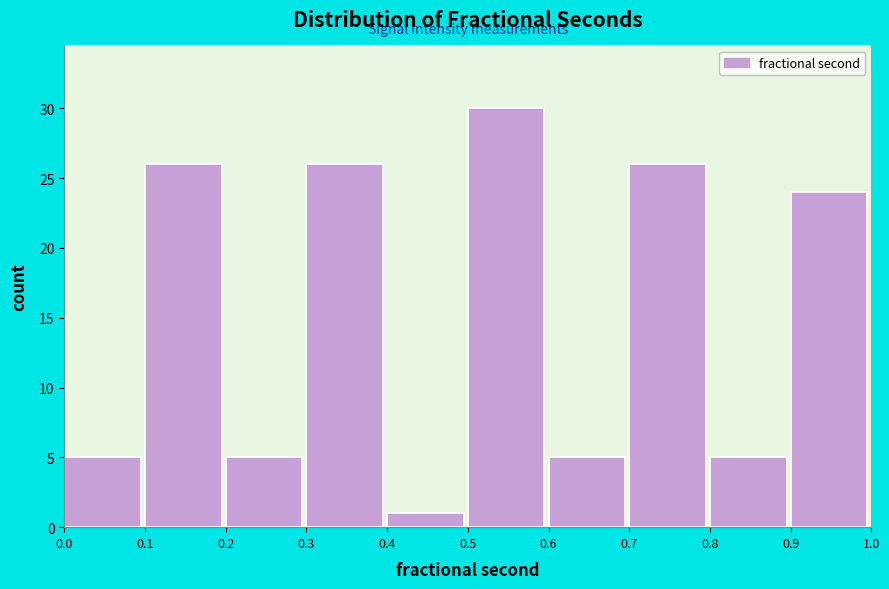

Reading left to right, transcribe this chart: for each bar, give the range it covers on the x-axis and its height. The values are not printed on the chart, so give them approximately, as read against the axis.

0.0 to 0.1: 5
0.1 to 0.2: 26
0.2 to 0.3: 5
0.3 to 0.4: 26
0.4 to 0.5: 1
0.5 to 0.6: 30
0.6 to 0.7: 5
0.7 to 0.8: 26
0.8 to 0.9: 5
0.9 to 1.0: 24